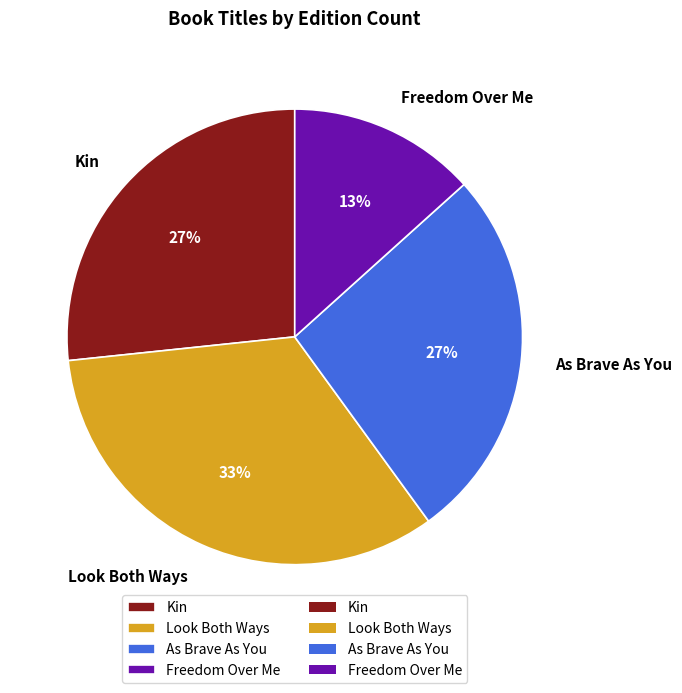

Between Look Both Ways and As Brave As You, which is larger?

Look Both Ways